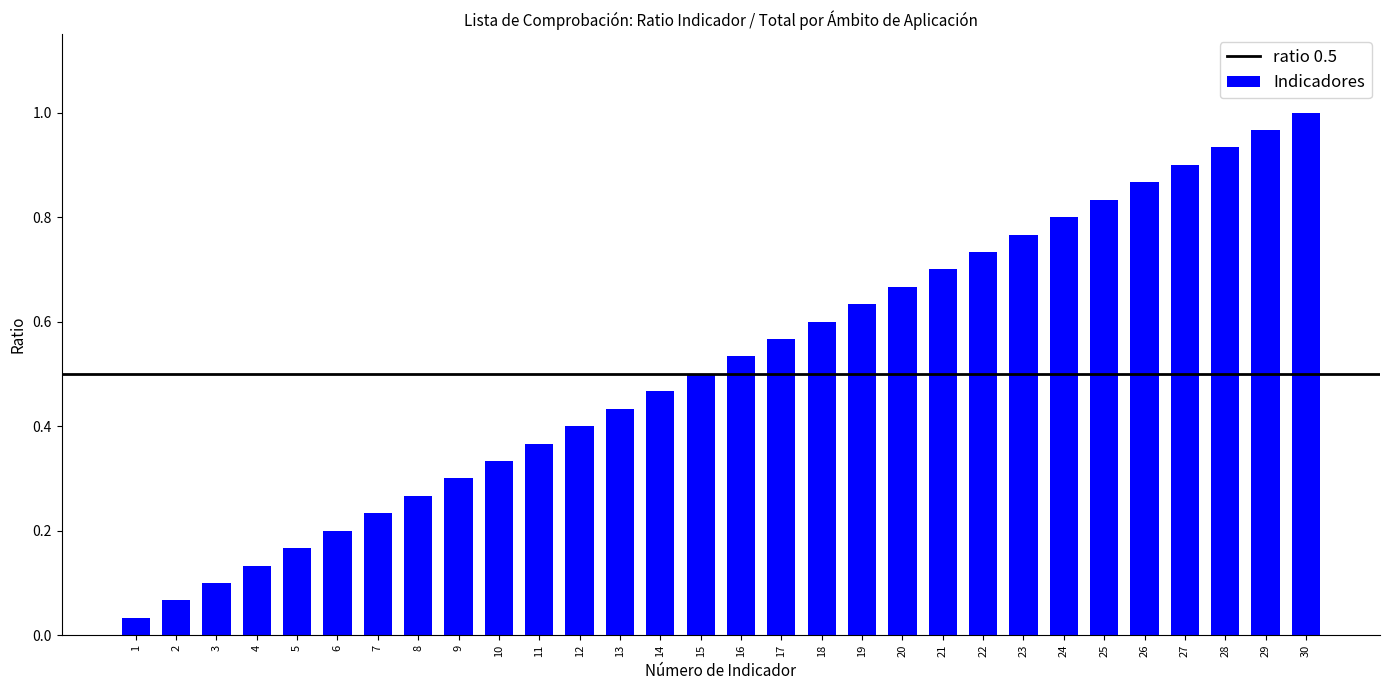

How many bars are there in total?

30